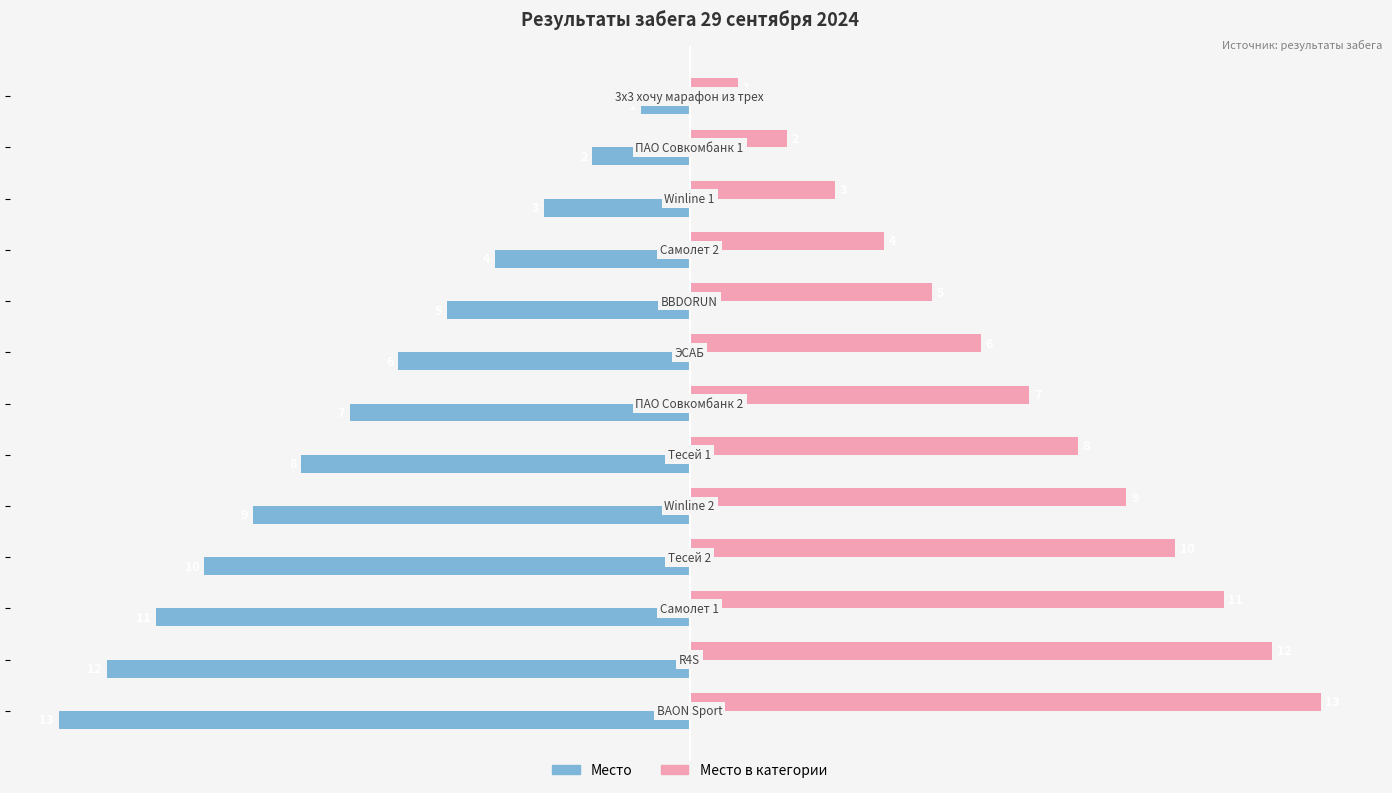

What is the greatest value displayed?

13